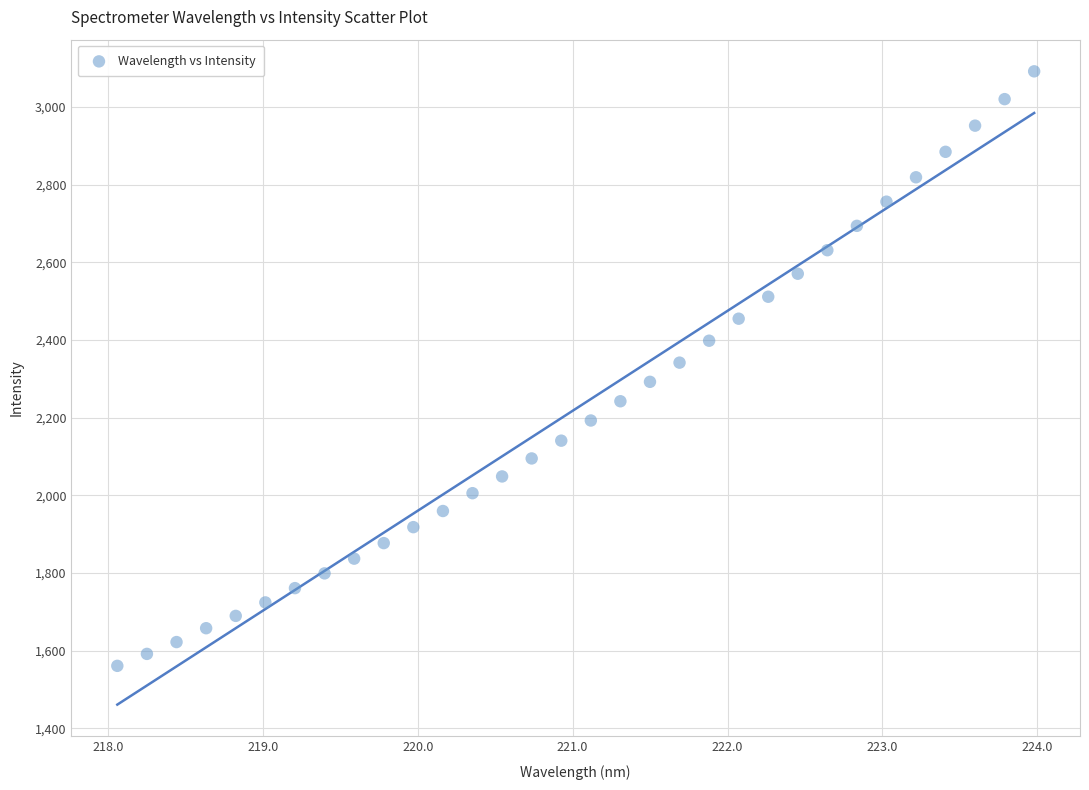

What is the range of Y values (max minus min)?

1530.9